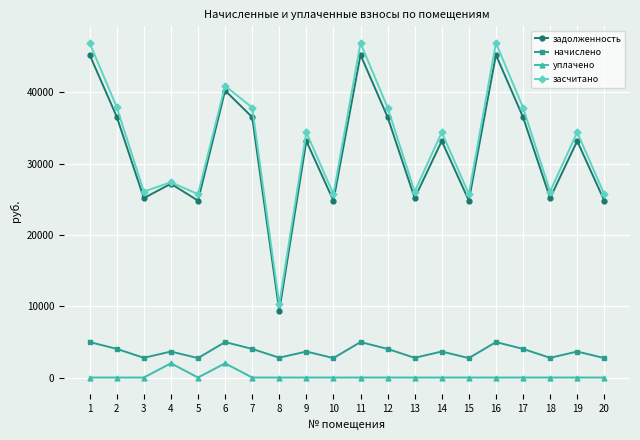

What is the spread (max minus min) of values at 5?

25729.4